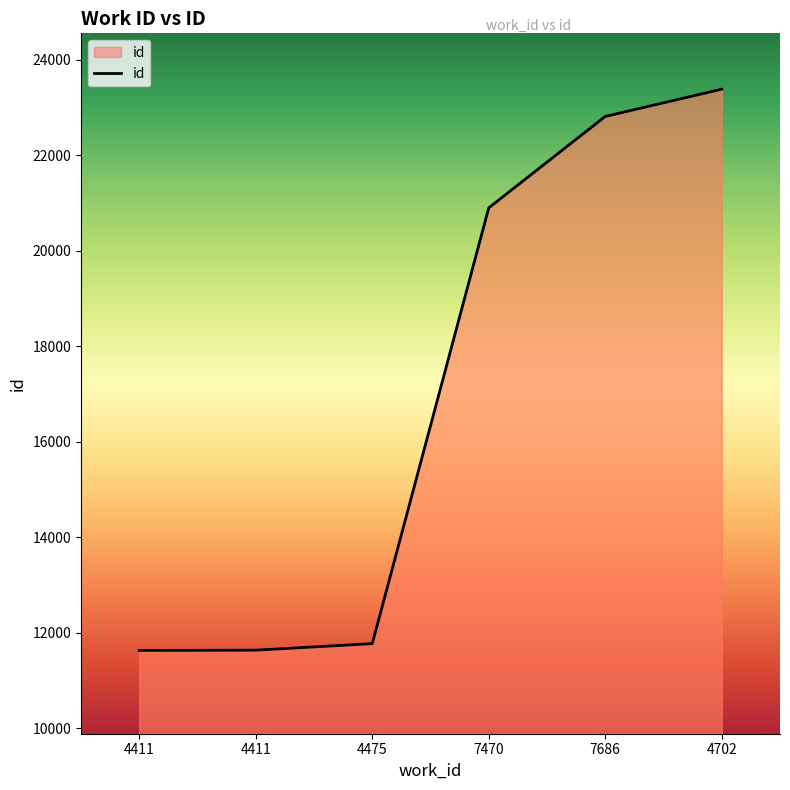

At which label does the data first exceed 20899?

7686